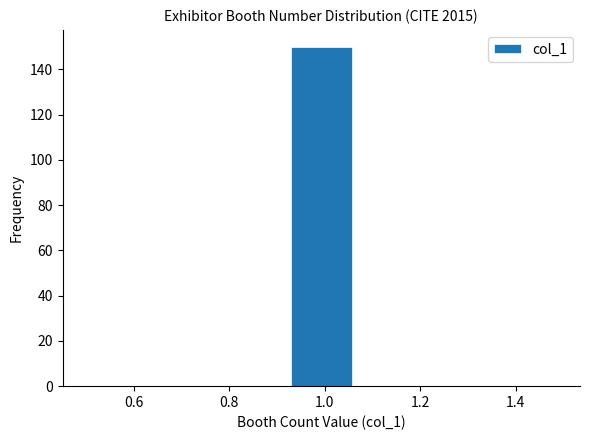

Which range on the x-axis has the tallest bar?

0.92 to 1.08